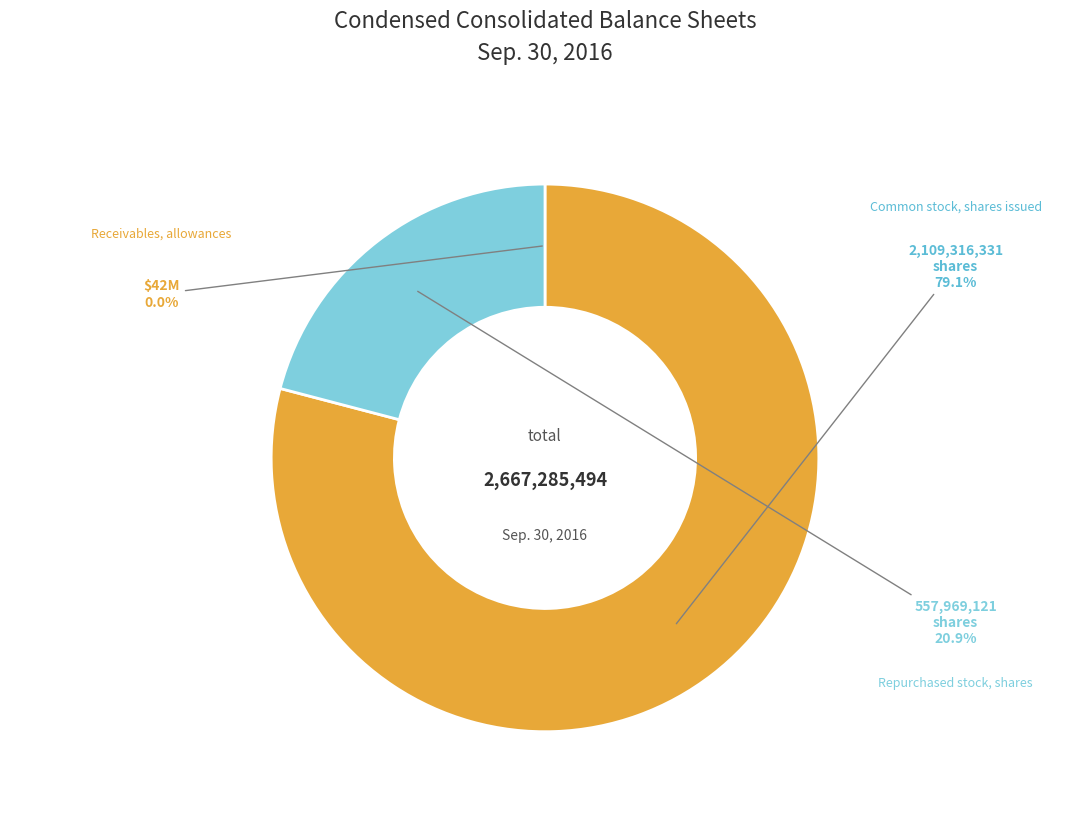

Rank the categories by value from lowest to highest.

Receivables, allowances, Repurchased stock, shares, Common stock, shares issued